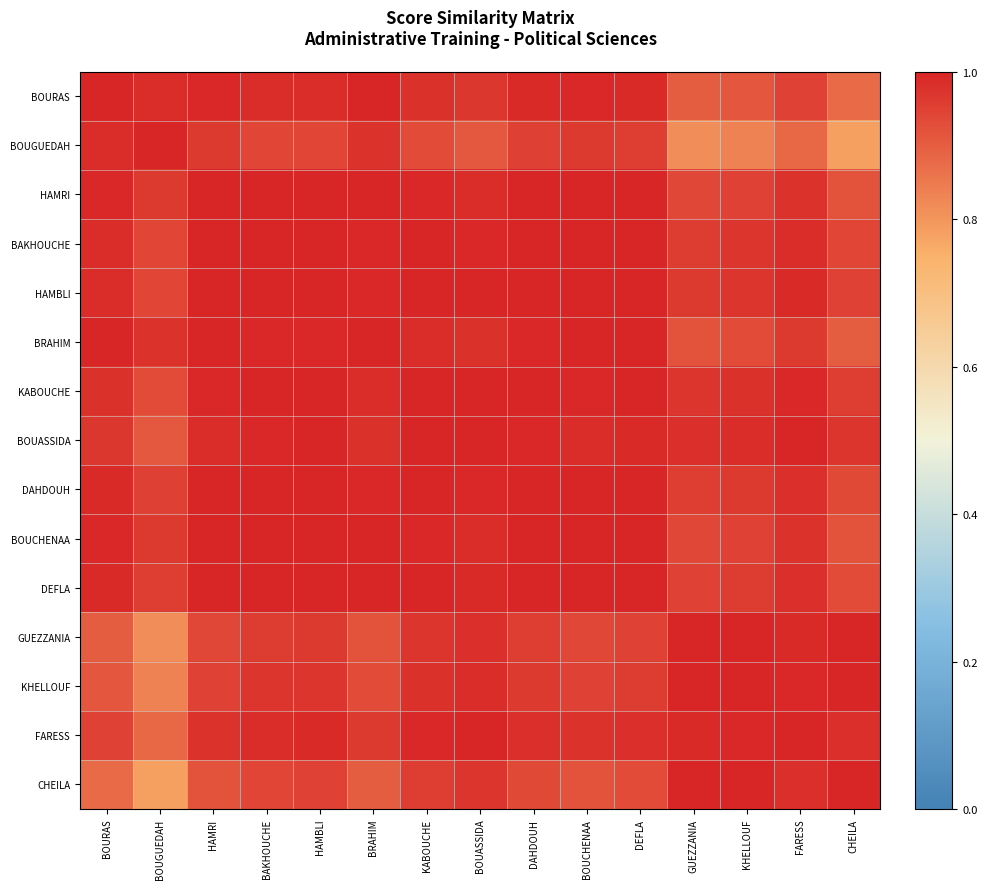

Reading left to right, list all the values displayed in this chart.

BOURAS: BOURAS=1.0	BOUGUEDAH=1.0	HAMRI=1.0	BAKHOUCHE=1.0	HAMBLI=1.0	BRAHIM=1.0	KABOUCHE=1.0	BOUASSIDA=1.0	DAHDOUH=1.0	BOUCHENAA=1.0	DEFLA=1.0	GUEZZANIA=0.9	KHELLOUF=0.9	FARESS=0.9	CHEILA=0.9
BOUGUEDAH: BOURAS=1.0	BOUGUEDAH=1.0	HAMRI=1.0	BAKHOUCHE=0.9	HAMBLI=0.9	BRAHIM=1.0	KABOUCHE=0.9	BOUASSIDA=0.9	DAHDOUH=1.0	BOUCHENAA=1.0	DEFLA=1.0	GUEZZANIA=0.8	KHELLOUF=0.8	FARESS=0.9	CHEILA=0.8
HAMRI: BOURAS=1.0	BOUGUEDAH=1.0	HAMRI=1.0	BAKHOUCHE=1.0	HAMBLI=1.0	BRAHIM=1.0	KABOUCHE=1.0	BOUASSIDA=1.0	DAHDOUH=1.0	BOUCHENAA=1.0	DEFLA=1.0	GUEZZANIA=0.9	KHELLOUF=0.9	FARESS=1.0	CHEILA=0.9
BAKHOUCHE: BOURAS=1.0	BOUGUEDAH=0.9	HAMRI=1.0	BAKHOUCHE=1.0	HAMBLI=1.0	BRAHIM=1.0	KABOUCHE=1.0	BOUASSIDA=1.0	DAHDOUH=1.0	BOUCHENAA=1.0	DEFLA=1.0	GUEZZANIA=1.0	KHELLOUF=1.0	FARESS=1.0	CHEILA=0.9
HAMBLI: BOURAS=1.0	BOUGUEDAH=0.9	HAMRI=1.0	BAKHOUCHE=1.0	HAMBLI=1.0	BRAHIM=1.0	KABOUCHE=1.0	BOUASSIDA=1.0	DAHDOUH=1.0	BOUCHENAA=1.0	DEFLA=1.0	GUEZZANIA=1.0	KHELLOUF=1.0	FARESS=1.0	CHEILA=0.9
BRAHIM: BOURAS=1.0	BOUGUEDAH=1.0	HAMRI=1.0	BAKHOUCHE=1.0	HAMBLI=1.0	BRAHIM=1.0	KABOUCHE=1.0	BOUASSIDA=1.0	DAHDOUH=1.0	BOUCHENAA=1.0	DEFLA=1.0	GUEZZANIA=0.9	KHELLOUF=0.9	FARESS=1.0	CHEILA=0.9
KABOUCHE: BOURAS=1.0	BOUGUEDAH=0.9	HAMRI=1.0	BAKHOUCHE=1.0	HAMBLI=1.0	BRAHIM=1.0	KABOUCHE=1.0	BOUASSIDA=1.0	DAHDOUH=1.0	BOUCHENAA=1.0	DEFLA=1.0	GUEZZANIA=1.0	KHELLOUF=1.0	FARESS=1.0	CHEILA=1.0
BOUASSIDA: BOURAS=1.0	BOUGUEDAH=0.9	HAMRI=1.0	BAKHOUCHE=1.0	HAMBLI=1.0	BRAHIM=1.0	KABOUCHE=1.0	BOUASSIDA=1.0	DAHDOUH=1.0	BOUCHENAA=1.0	DEFLA=1.0	GUEZZANIA=1.0	KHELLOUF=1.0	FARESS=1.0	CHEILA=1.0
DAHDOUH: BOURAS=1.0	BOUGUEDAH=1.0	HAMRI=1.0	BAKHOUCHE=1.0	HAMBLI=1.0	BRAHIM=1.0	KABOUCHE=1.0	BOUASSIDA=1.0	DAHDOUH=1.0	BOUCHENAA=1.0	DEFLA=1.0	GUEZZANIA=1.0	KHELLOUF=1.0	FARESS=1.0	CHEILA=0.9
BOUCHENAA: BOURAS=1.0	BOUGUEDAH=1.0	HAMRI=1.0	BAKHOUCHE=1.0	HAMBLI=1.0	BRAHIM=1.0	KABOUCHE=1.0	BOUASSIDA=1.0	DAHDOUH=1.0	BOUCHENAA=1.0	DEFLA=1.0	GUEZZANIA=0.9	KHELLOUF=0.9	FARESS=1.0	CHEILA=0.9
DEFLA: BOURAS=1.0	BOUGUEDAH=1.0	HAMRI=1.0	BAKHOUCHE=1.0	HAMBLI=1.0	BRAHIM=1.0	KABOUCHE=1.0	BOUASSIDA=1.0	DAHDOUH=1.0	BOUCHENAA=1.0	DEFLA=1.0	GUEZZANIA=0.9	KHELLOUF=1.0	FARESS=1.0	CHEILA=0.9
GUEZZANIA: BOURAS=0.9	BOUGUEDAH=0.8	HAMRI=0.9	BAKHOUCHE=1.0	HAMBLI=1.0	BRAHIM=0.9	KABOUCHE=1.0	BOUASSIDA=1.0	DAHDOUH=1.0	BOUCHENAA=0.9	DEFLA=0.9	GUEZZANIA=1.0	KHELLOUF=1.0	FARESS=1.0	CHEILA=1.0
KHELLOUF: BOURAS=0.9	BOUGUEDAH=0.8	HAMRI=0.9	BAKHOUCHE=1.0	HAMBLI=1.0	BRAHIM=0.9	KABOUCHE=1.0	BOUASSIDA=1.0	DAHDOUH=1.0	BOUCHENAA=0.9	DEFLA=1.0	GUEZZANIA=1.0	KHELLOUF=1.0	FARESS=1.0	CHEILA=1.0
FARESS: BOURAS=0.9	BOUGUEDAH=0.9	HAMRI=1.0	BAKHOUCHE=1.0	HAMBLI=1.0	BRAHIM=1.0	KABOUCHE=1.0	BOUASSIDA=1.0	DAHDOUH=1.0	BOUCHENAA=1.0	DEFLA=1.0	GUEZZANIA=1.0	KHELLOUF=1.0	FARESS=1.0	CHEILA=1.0
CHEILA: BOURAS=0.9	BOUGUEDAH=0.8	HAMRI=0.9	BAKHOUCHE=0.9	HAMBLI=0.9	BRAHIM=0.9	KABOUCHE=1.0	BOUASSIDA=1.0	DAHDOUH=0.9	BOUCHENAA=0.9	DEFLA=0.9	GUEZZANIA=1.0	KHELLOUF=1.0	FARESS=1.0	CHEILA=1.0